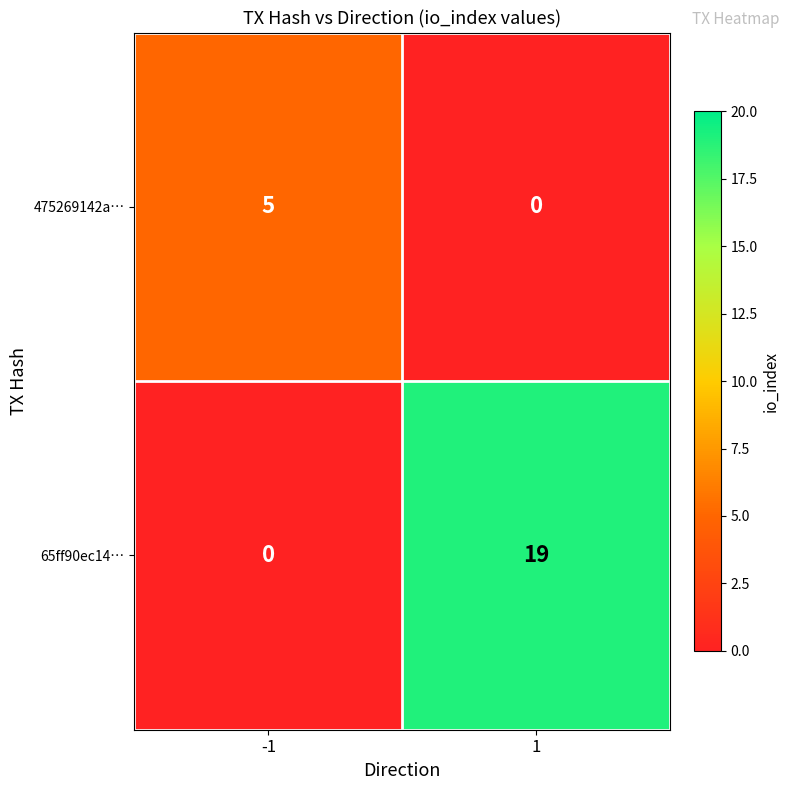

Reading left to right, extract all data points from this chart.

475269142a…: -1=5	1=0
65ff90ec14…: -1=0	1=19